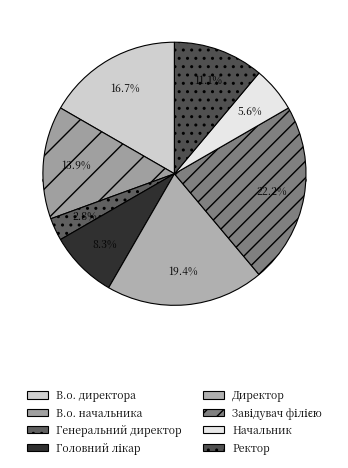

What is the largest slice in the pie chart?

Завідувач філією